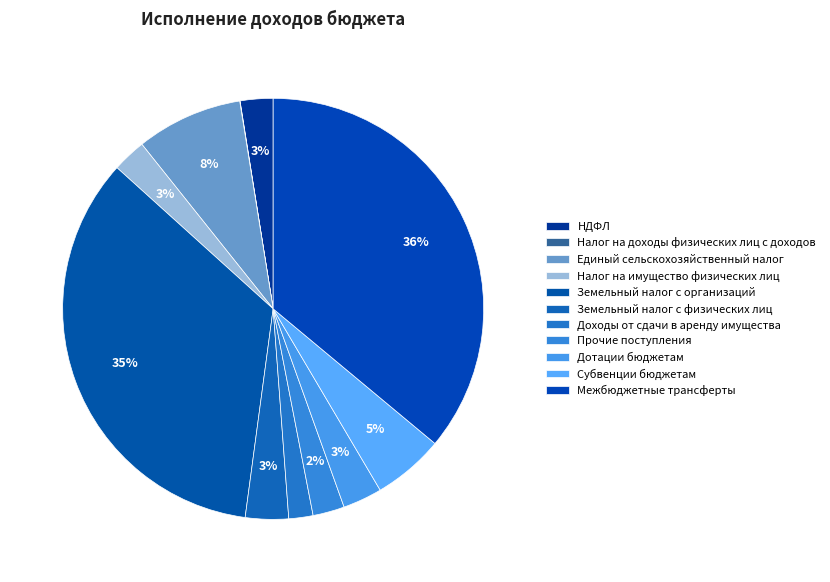

What is the ratio of the value at Земельный налог с физических лиц to the value at НДФЛ?

1.3